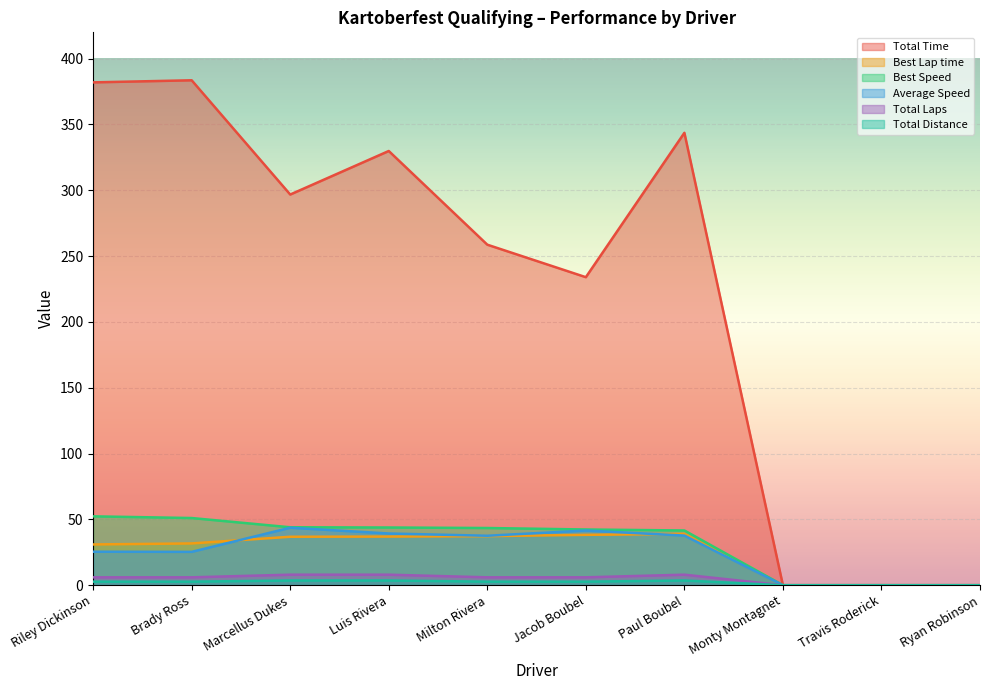

What is the difference between the Total Time values at Jacob Boubel and Paul Boubel?

109.7